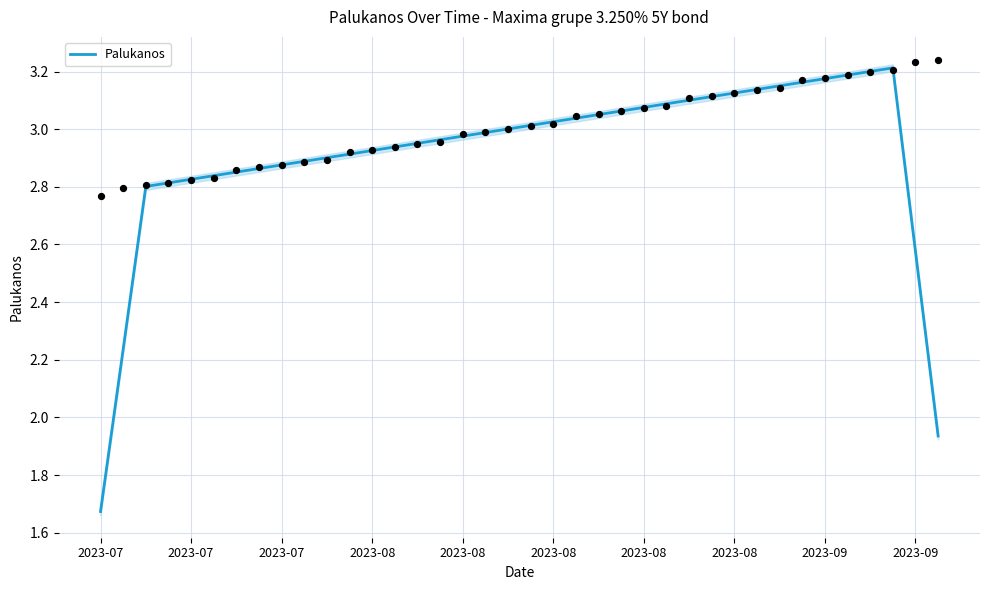

What is the ratio of the value at 27 to the value at 28?

1.0